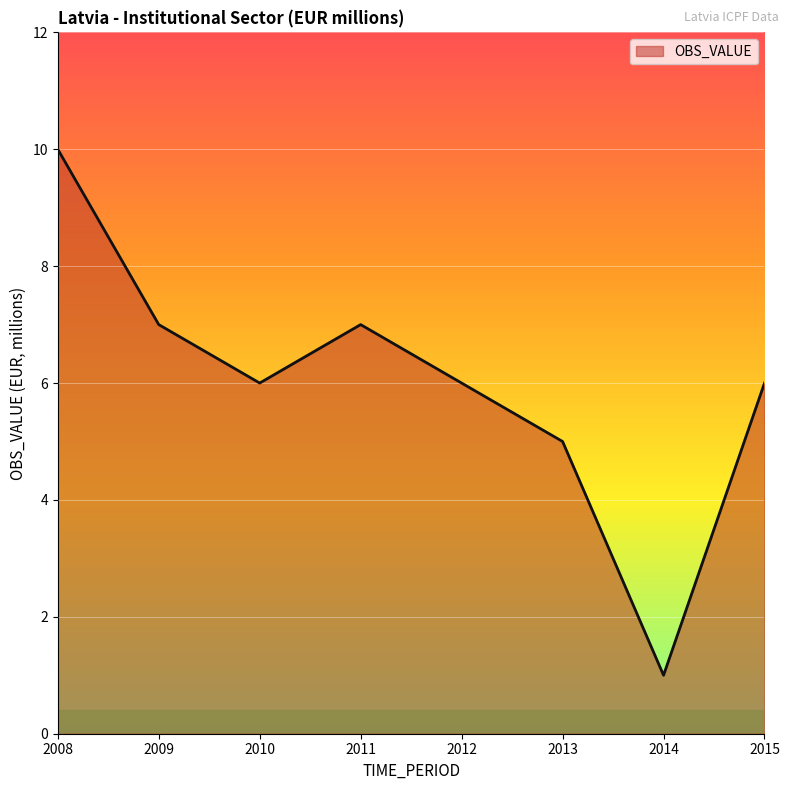

Approximately how many times larger is the value at 2011 compared to 2014?

7.0